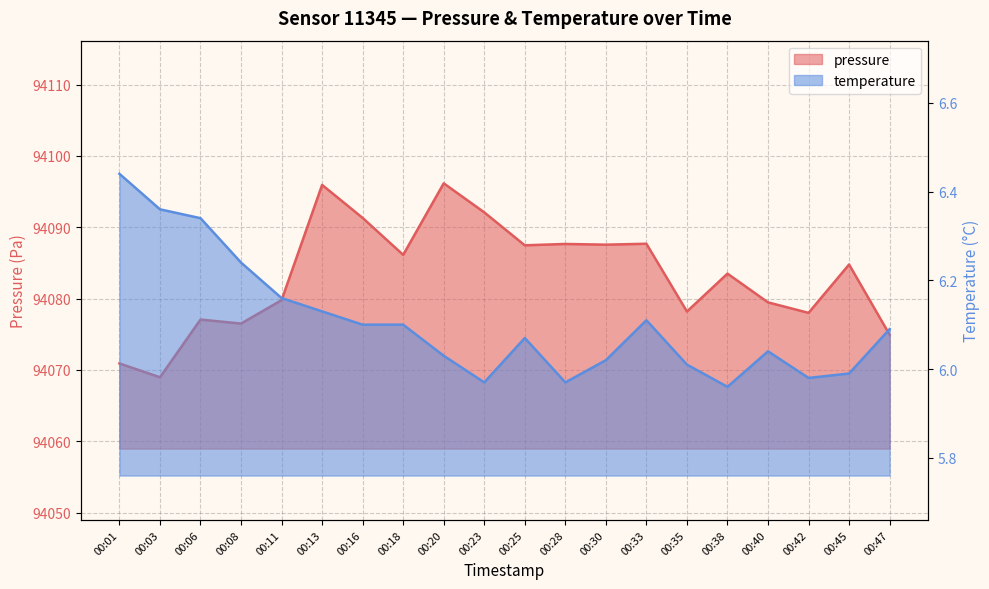

In pressure, how many points are higher than both neighbors (excluding endpoints)?

7